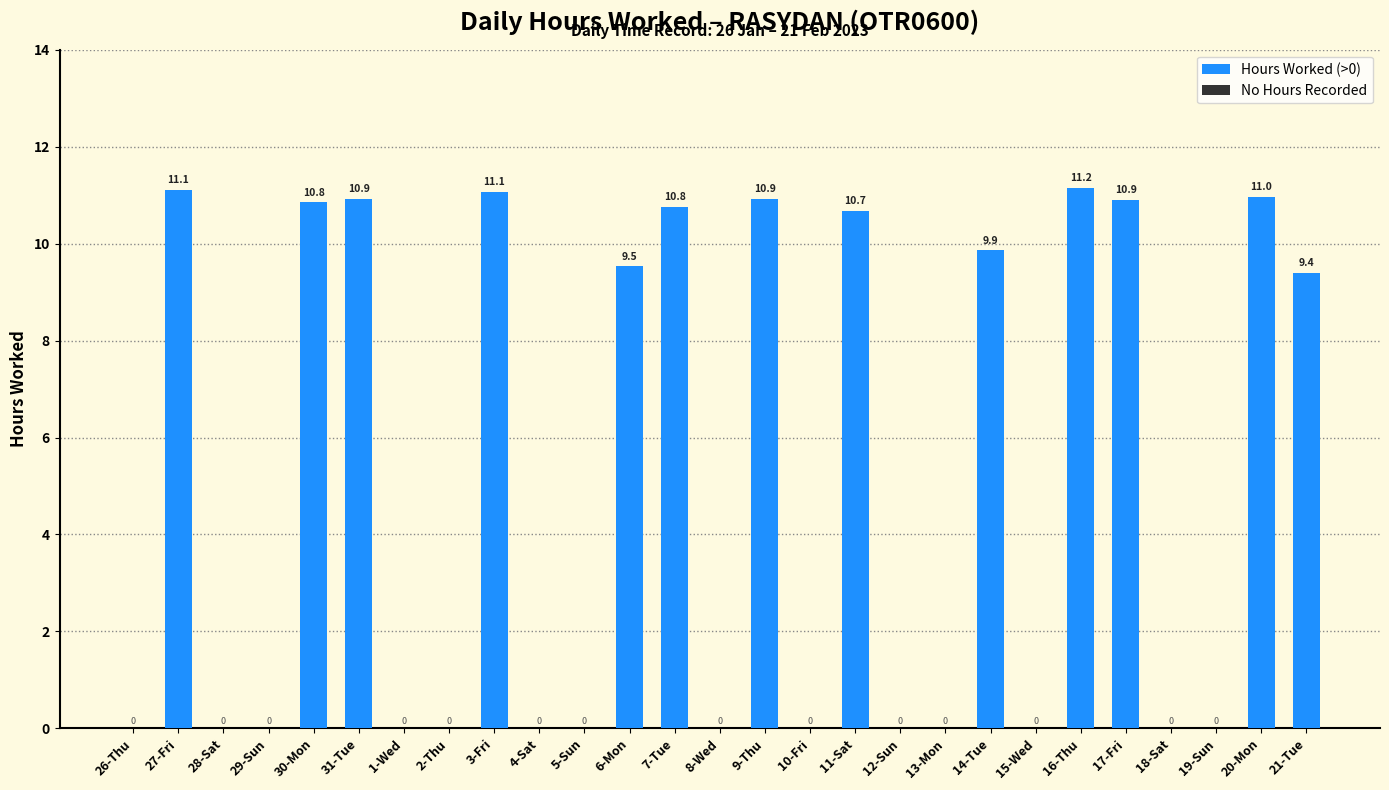

Which category has the highest value across all series?

16-Thu